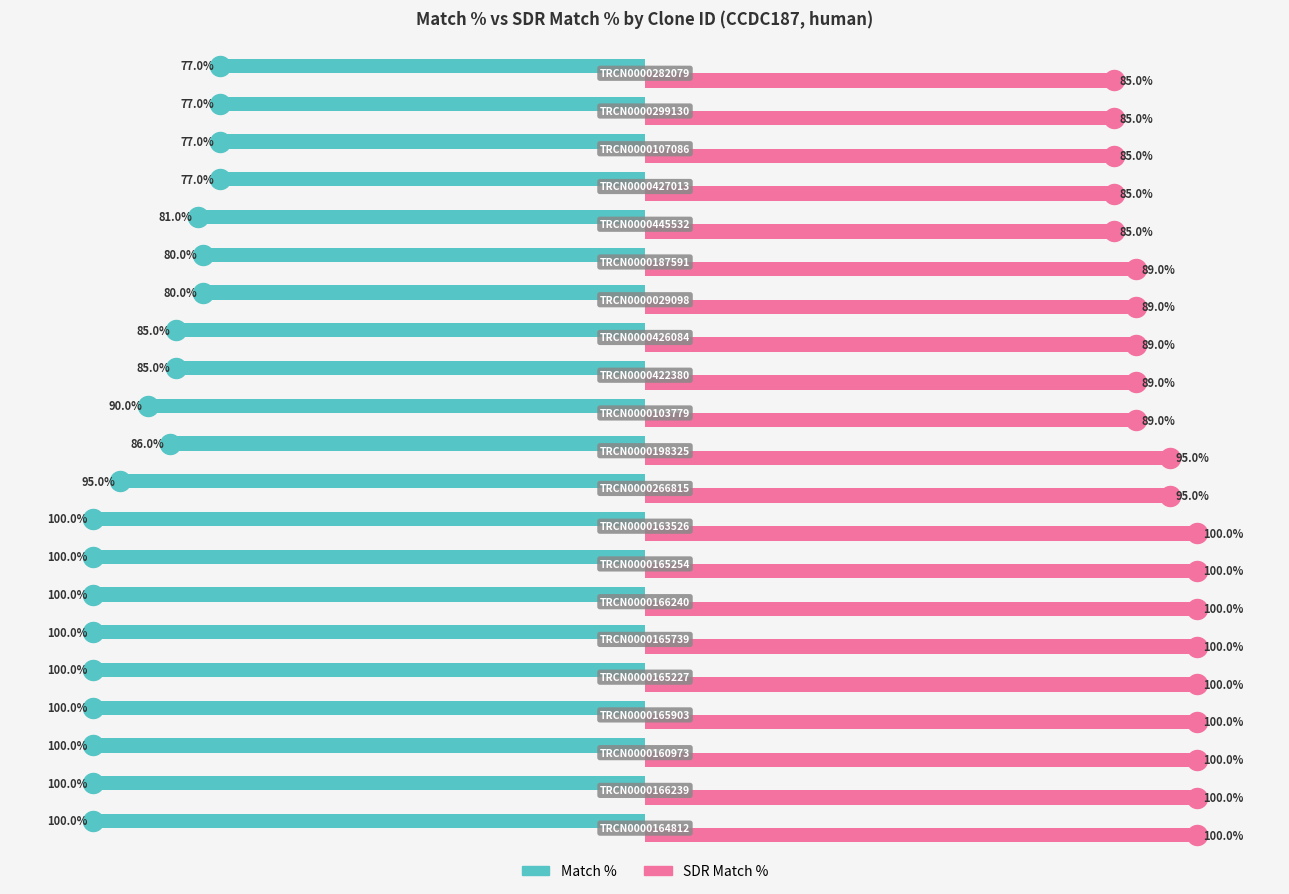

Which series has the largest range (max minus min)?

Match %